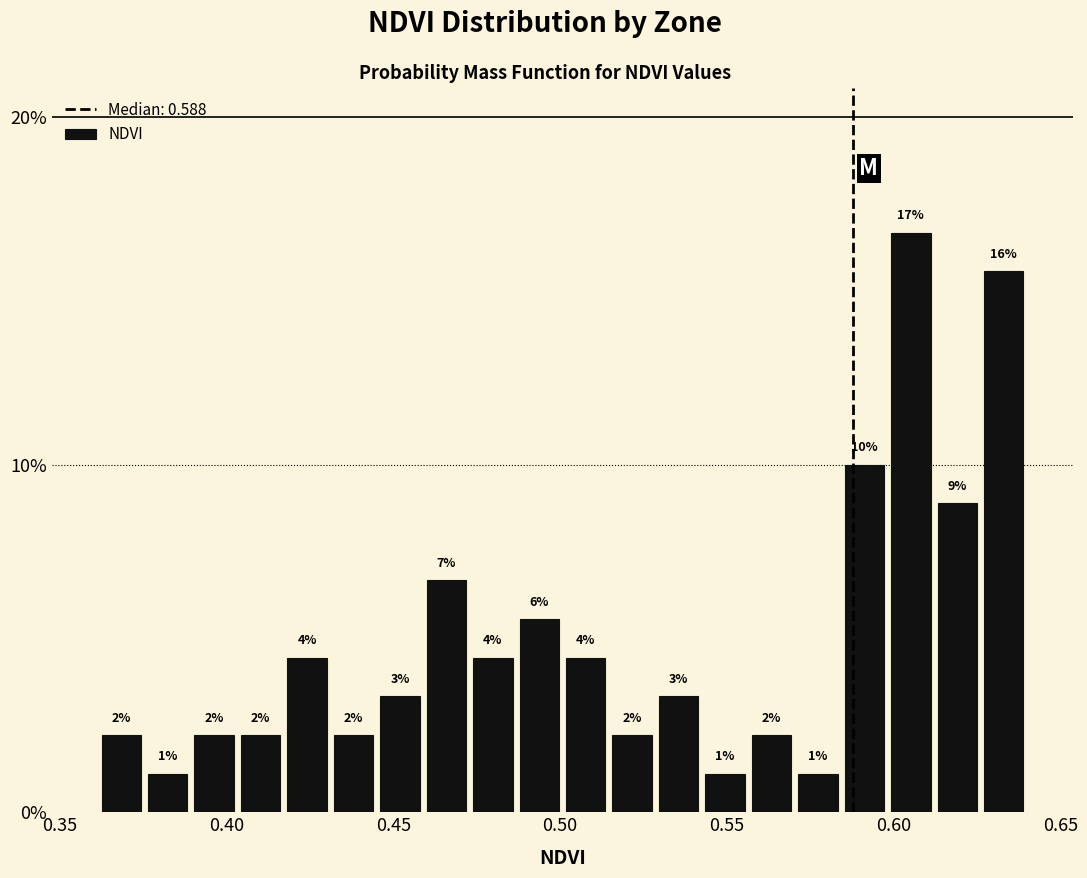

Read against the x-axis, roughly where is the centre of the tallest bar?

0.605